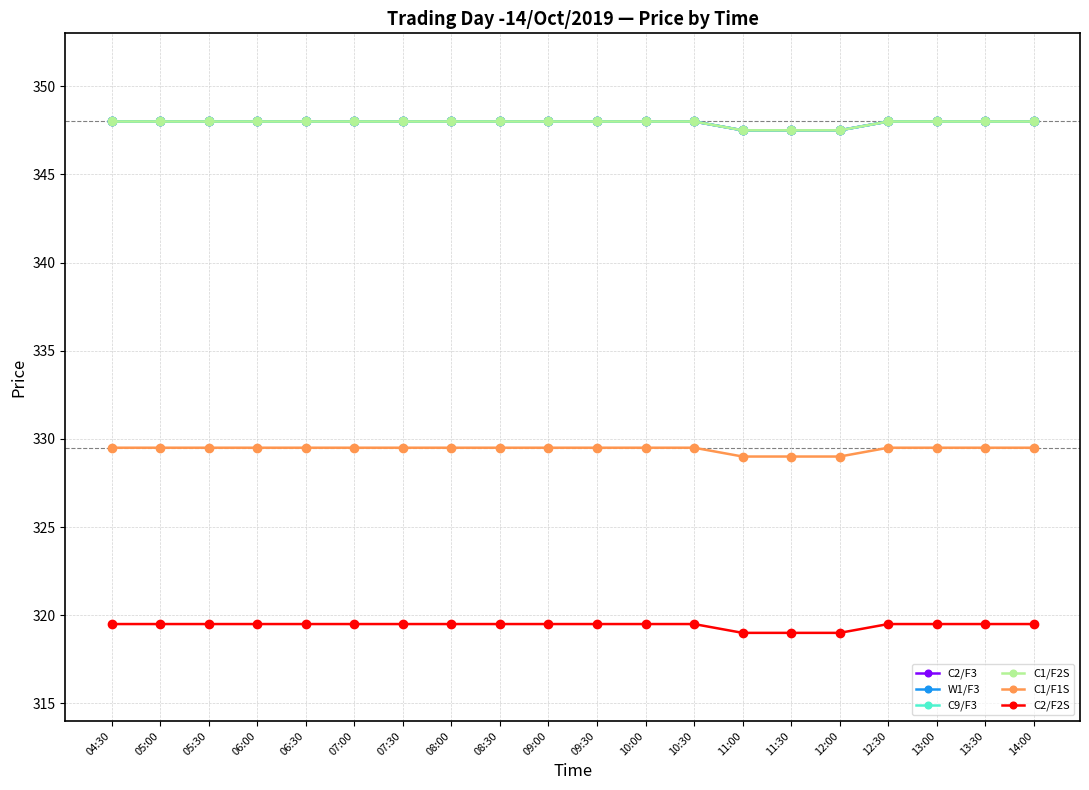

Reading right to left, transcribe all the data shown in this chart.

C2/F3: 14:00=348.0	13:30=348.0	13:00=348.0	12:30=348.0	12:00=347.5	11:30=347.5	11:00=347.5	10:30=348.0	10:00=348.0	09:30=348.0	09:00=348.0	08:30=348.0	08:00=348.0	07:30=348.0	07:00=348.0	06:30=348.0	06:00=348.0	05:30=348.0	05:00=348.0	04:30=348.0
W1/F3: 14:00=348.0	13:30=348.0	13:00=348.0	12:30=348.0	12:00=347.5	11:30=347.5	11:00=347.5	10:30=348.0	10:00=348.0	09:30=348.0	09:00=348.0	08:30=348.0	08:00=348.0	07:30=348.0	07:00=348.0	06:30=348.0	06:00=348.0	05:30=348.0	05:00=348.0	04:30=348.0
C9/F3: 14:00=348.0	13:30=348.0	13:00=348.0	12:30=348.0	12:00=347.5	11:30=347.5	11:00=347.5	10:30=348.0	10:00=348.0	09:30=348.0	09:00=348.0	08:30=348.0	08:00=348.0	07:30=348.0	07:00=348.0	06:30=348.0	06:00=348.0	05:30=348.0	05:00=348.0	04:30=348.0
C1/F2S: 14:00=348.0	13:30=348.0	13:00=348.0	12:30=348.0	12:00=347.5	11:30=347.5	11:00=347.5	10:30=348.0	10:00=348.0	09:30=348.0	09:00=348.0	08:30=348.0	08:00=348.0	07:30=348.0	07:00=348.0	06:30=348.0	06:00=348.0	05:30=348.0	05:00=348.0	04:30=348.0
C1/F1S: 14:00=329.5	13:30=329.5	13:00=329.5	12:30=329.5	12:00=329.0	11:30=329.0	11:00=329.0	10:30=329.5	10:00=329.5	09:30=329.5	09:00=329.5	08:30=329.5	08:00=329.5	07:30=329.5	07:00=329.5	06:30=329.5	06:00=329.5	05:30=329.5	05:00=329.5	04:30=329.5
C2/F2S: 14:00=319.5	13:30=319.5	13:00=319.5	12:30=319.5	12:00=319.0	11:30=319.0	11:00=319.0	10:30=319.5	10:00=319.5	09:30=319.5	09:00=319.5	08:30=319.5	08:00=319.5	07:30=319.5	07:00=319.5	06:30=319.5	06:00=319.5	05:30=319.5	05:00=319.5	04:30=319.5